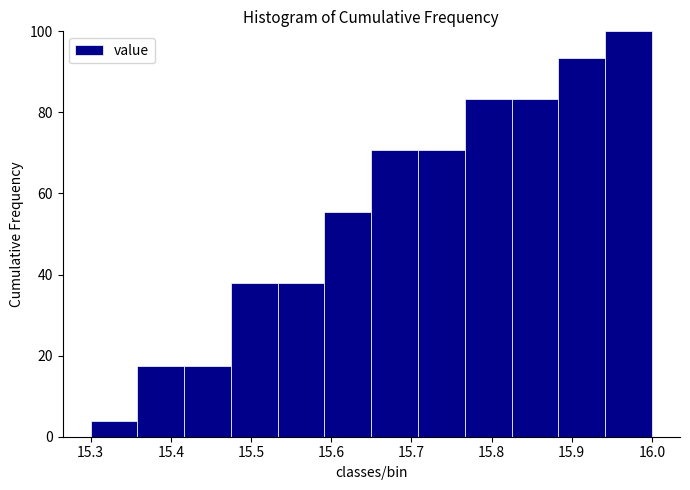

Reading left to right, transcribe this chart: for each bar, give the range it covers on the x-axis and its height. Neither the bar edges nor the heights are printed on the chart, so give them approximately, as read against the axes.

15.30 to 15.36: 4
15.36 to 15.42: 18
15.42 to 15.48: 18
15.48 to 15.53: 38
15.53 to 15.59: 38
15.59 to 15.65: 56
15.65 to 15.71: 70
15.71 to 15.77: 70
15.77 to 15.83: 84
15.83 to 15.88: 84
15.88 to 15.94: 94
15.94 to 16.00: 100